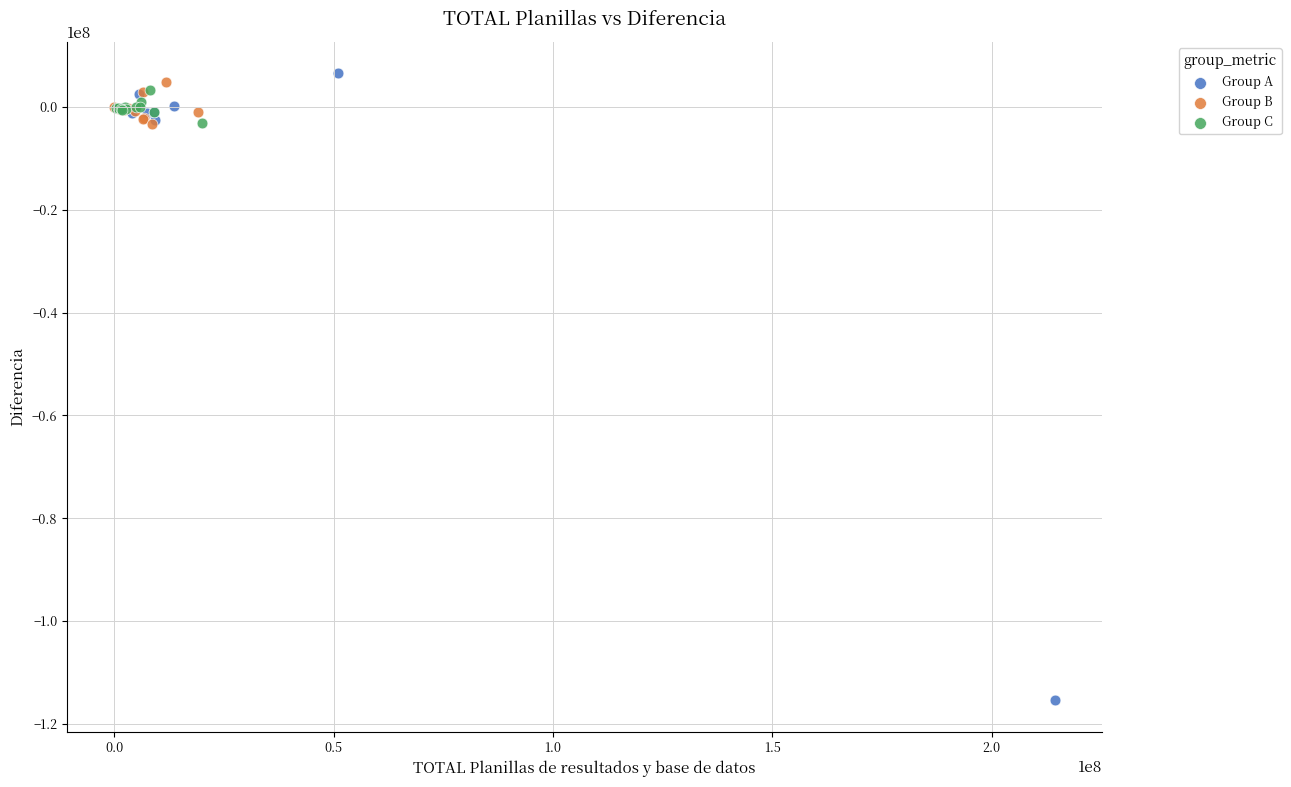

Which series reaches the minimum Y coordinate?

Group A